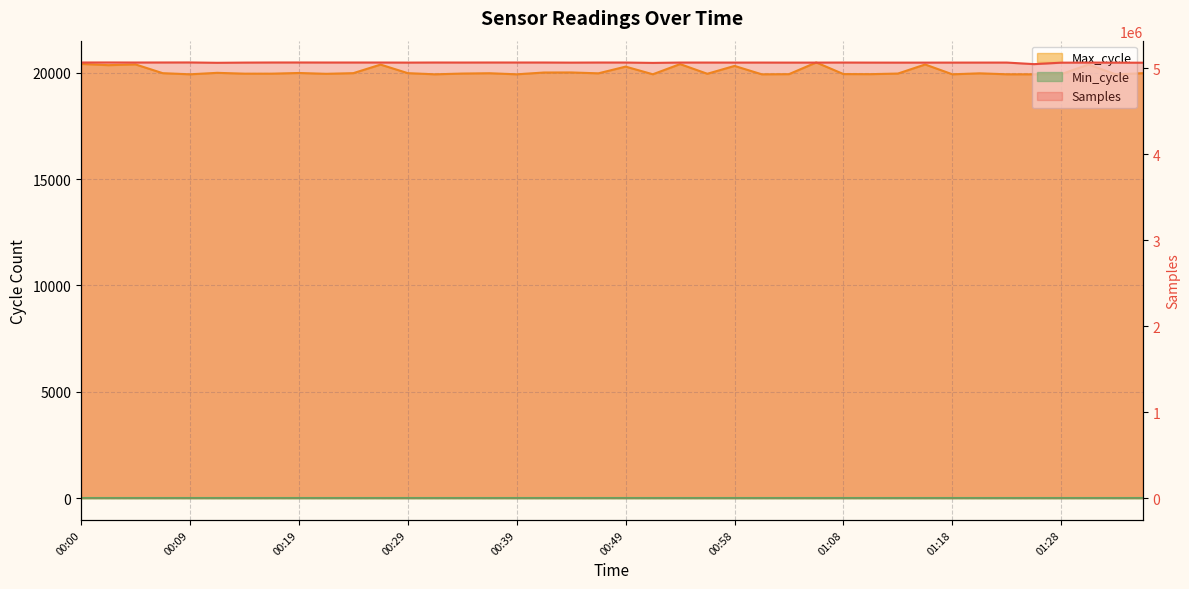

Reading right to left, extract all data points from this chart.

Samples: 01:35=5063524	01:33=5064299	01:30=5065074	01:28=5063971	01:25=5046959	01:23=5065116	01:20=5065003	01:18=5064861	01:16=5064685	01:13=5064514	01:11=5064789	01:08=5065443	01:06=5064878	01:03=5064782	01:01=5065161	00:58=5065025	00:56=5065280	00:54=5065414	00:51=5061347	00:49=5065483	00:46=5065656	00:44=5064613	00:41=5065781	00:39=5065819	00:36=5065886	00:34=5065480	00:32=5065807	00:29=5064818	00:27=5065677	00:24=5065761	00:22=5065740	00:19=5066154	00:17=5066000	00:14=5064882	00:12=5062505	00:09=5066487	00:07=5066066	00:05=5065731	00:02=5066295	00:00=5065841
Max_cycle: 01:35=19977	01:33=19924	01:30=20386	01:28=19932	01:25=19924	01:23=19925	01:20=19970	01:18=19924	01:16=20386	01:13=19959	01:11=19931	01:08=19935	01:06=20481	01:03=19931	01:01=19924	00:58=20318	00:56=19949	00:54=20404	00:51=19925	00:49=20285	00:46=19970	00:44=20011	00:41=20008	00:39=19924	00:36=19974	00:34=19959	00:32=19924	00:29=19978	00:27=20381	00:24=19978	00:22=19947	00:19=19986	00:17=19954	00:14=19954	00:12=19993	00:09=19924	00:07=19977	00:05=20389	00:02=20354	00:00=20412